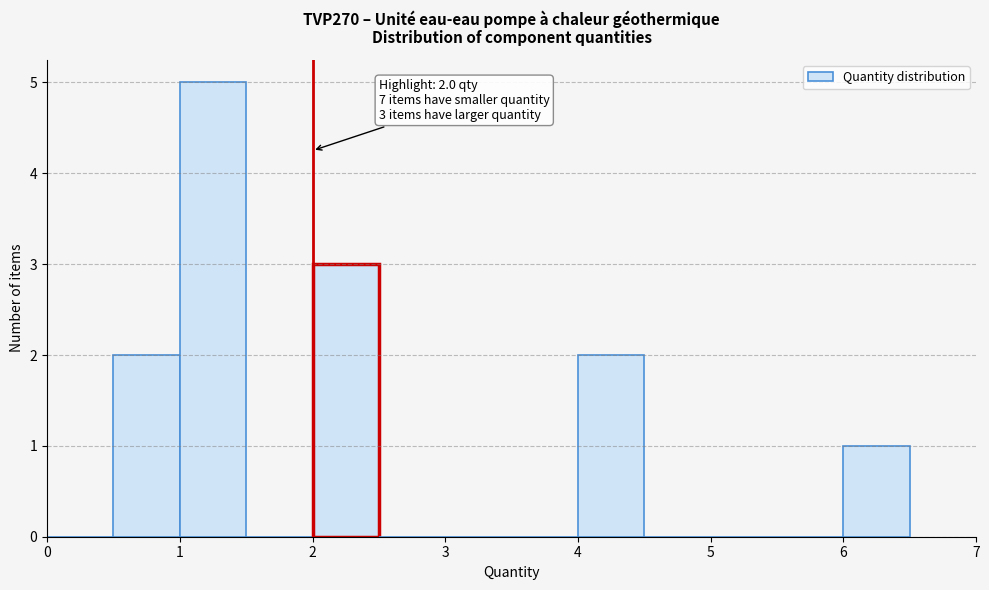

Over which range of the x-axis is the bar tallest?

1.0 to 1.5